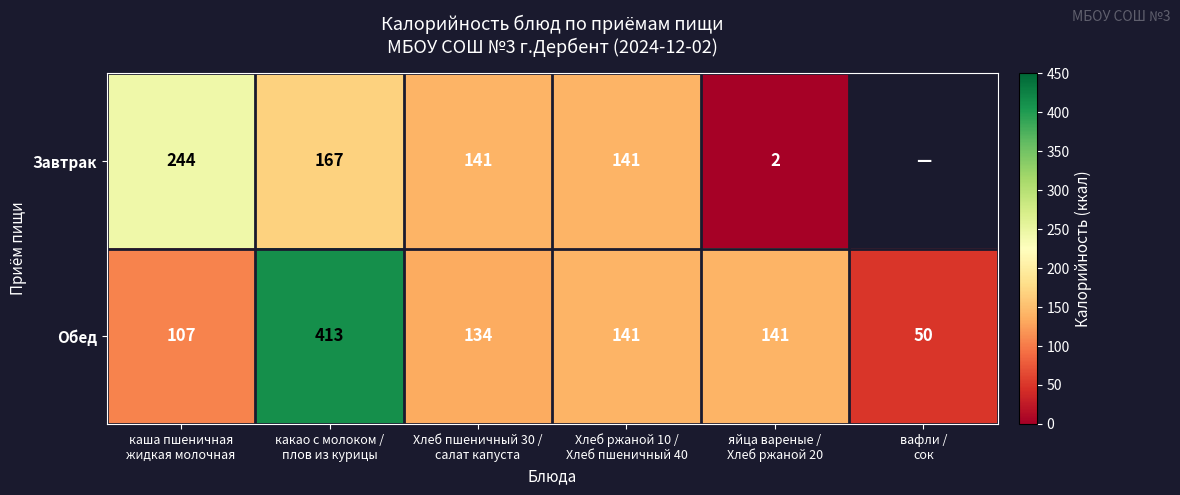

What is the sum of all Обед values?

986